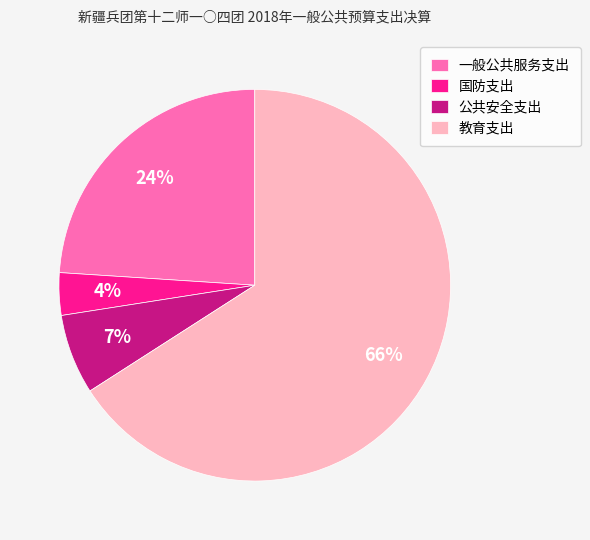

To the nearest percent, what is the average slice percentage?

25%